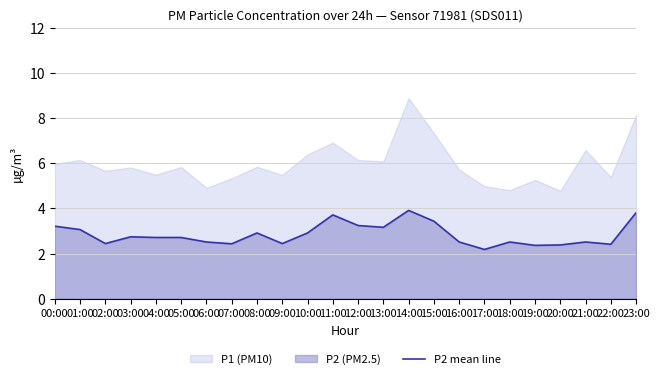

Is it true that the value at 10:00 is 5.0?

False